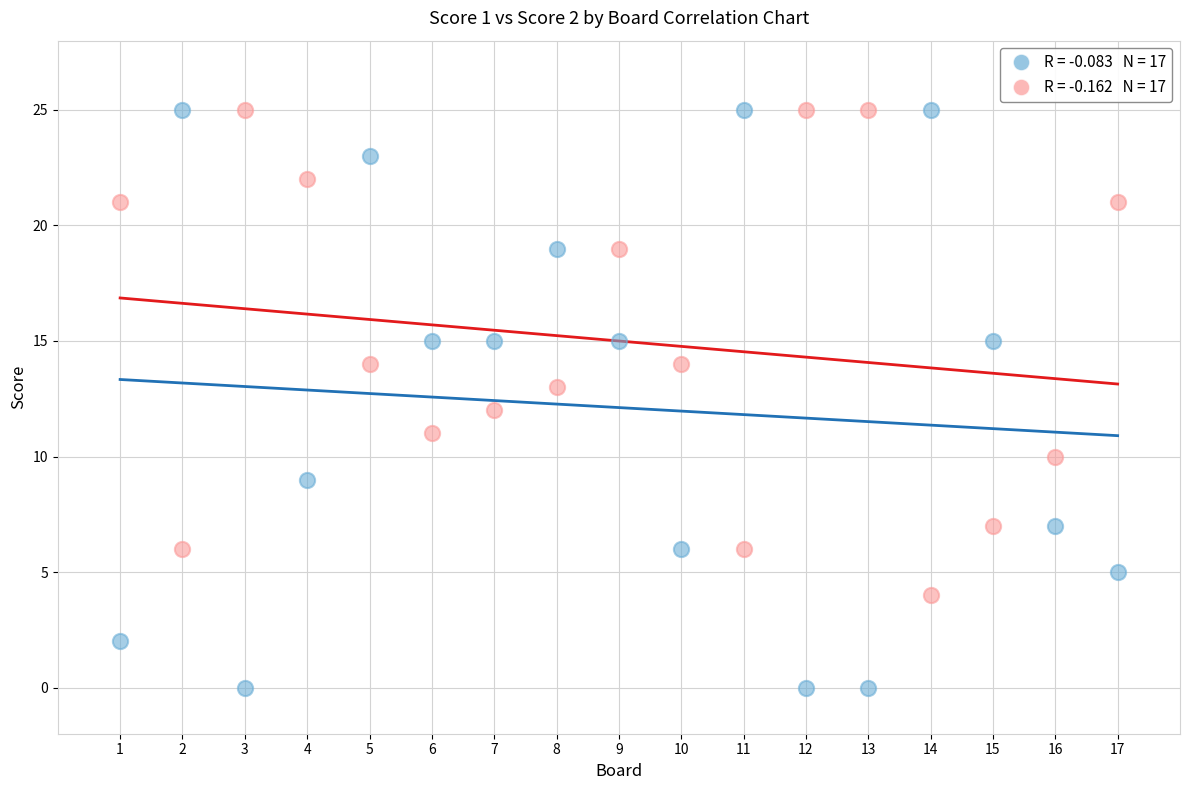

Across all data points, what is the range of Y values (max minus min)?

25